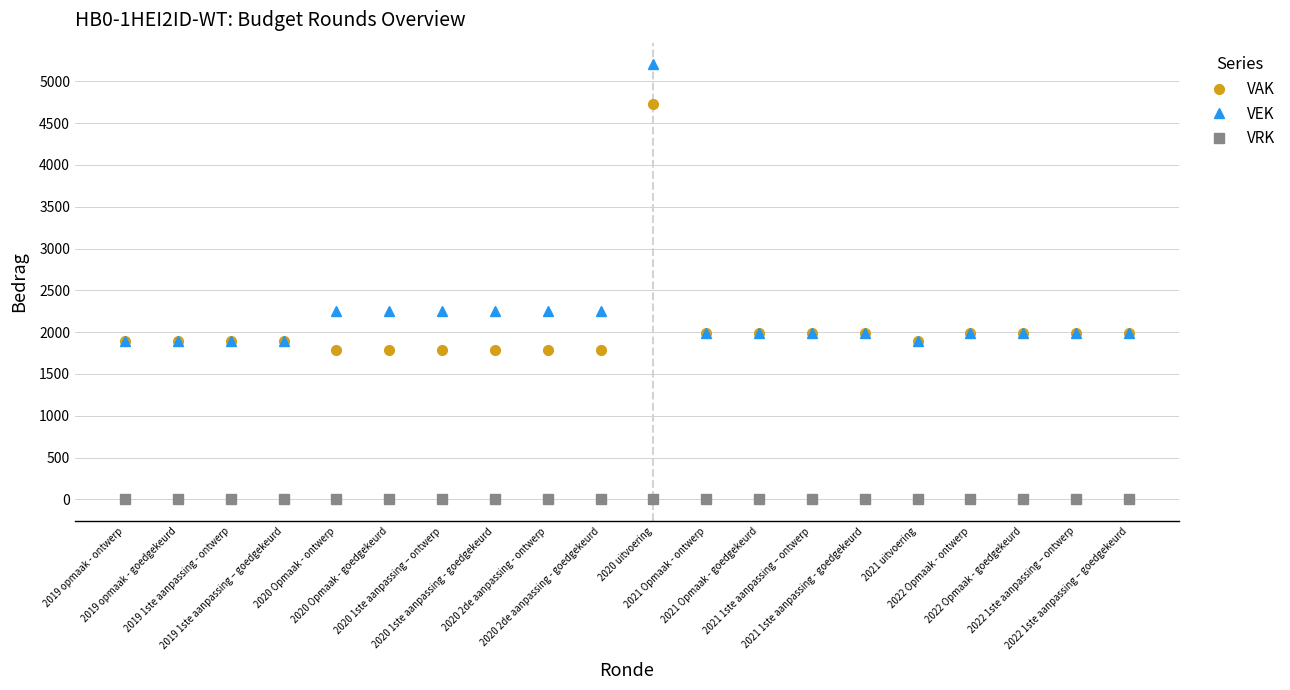

True or false: VRK and VEK cross at least once.

False